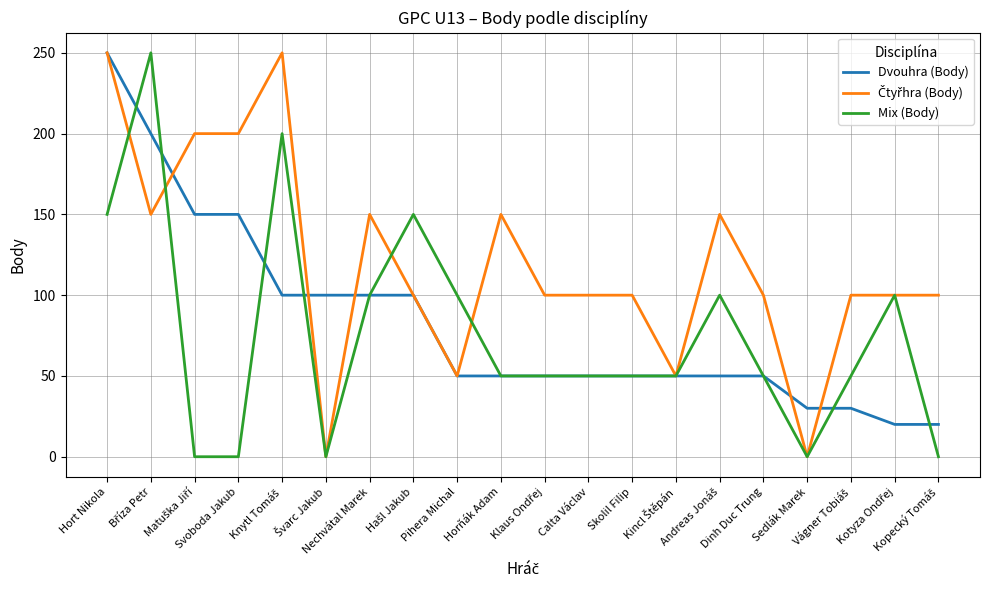

What is the lowest value of the Dvouhra (Body) series?

20